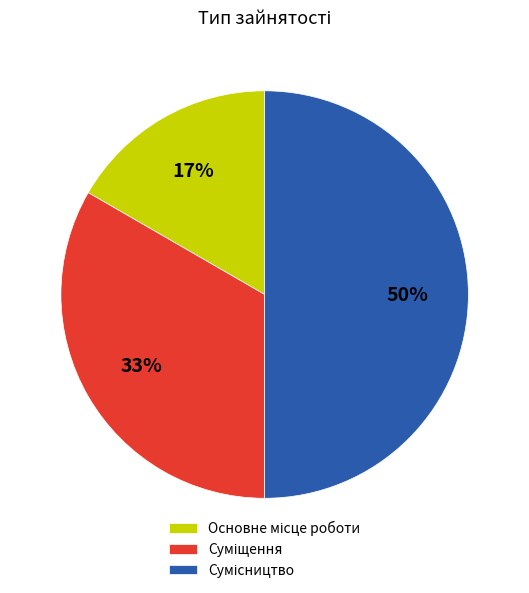

To the nearest percent, what is the difference between the largest and smallest slice percentages?

33%